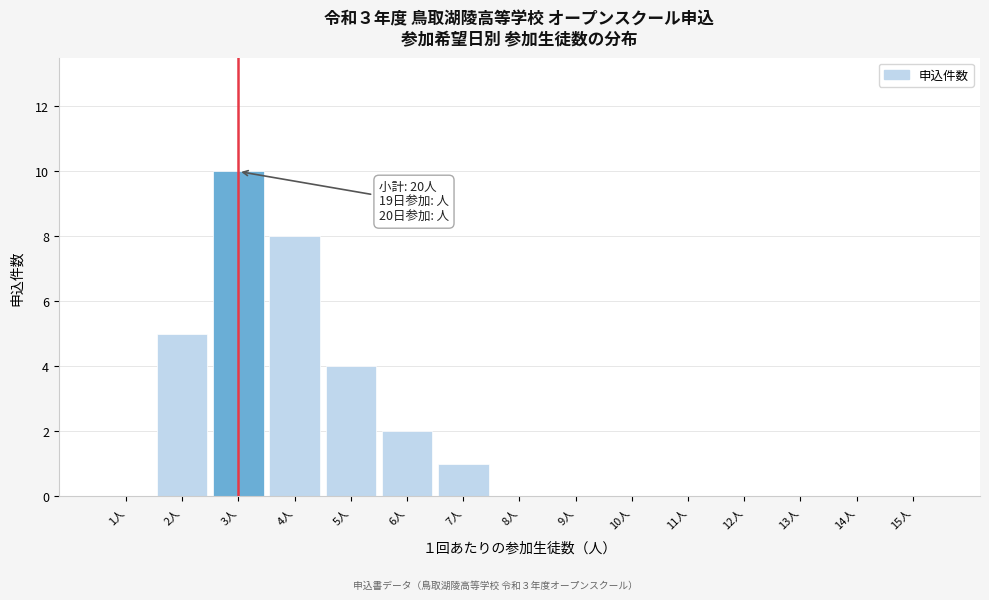

Reading left to right, extract all data points from this chart.

1人=0	2人=5	3人=10	4人=8	5人=4	6人=2	7人=1	8人=0	9人=0	10人=0	11人=0	12人=0	13人=0	14人=0	15人=0